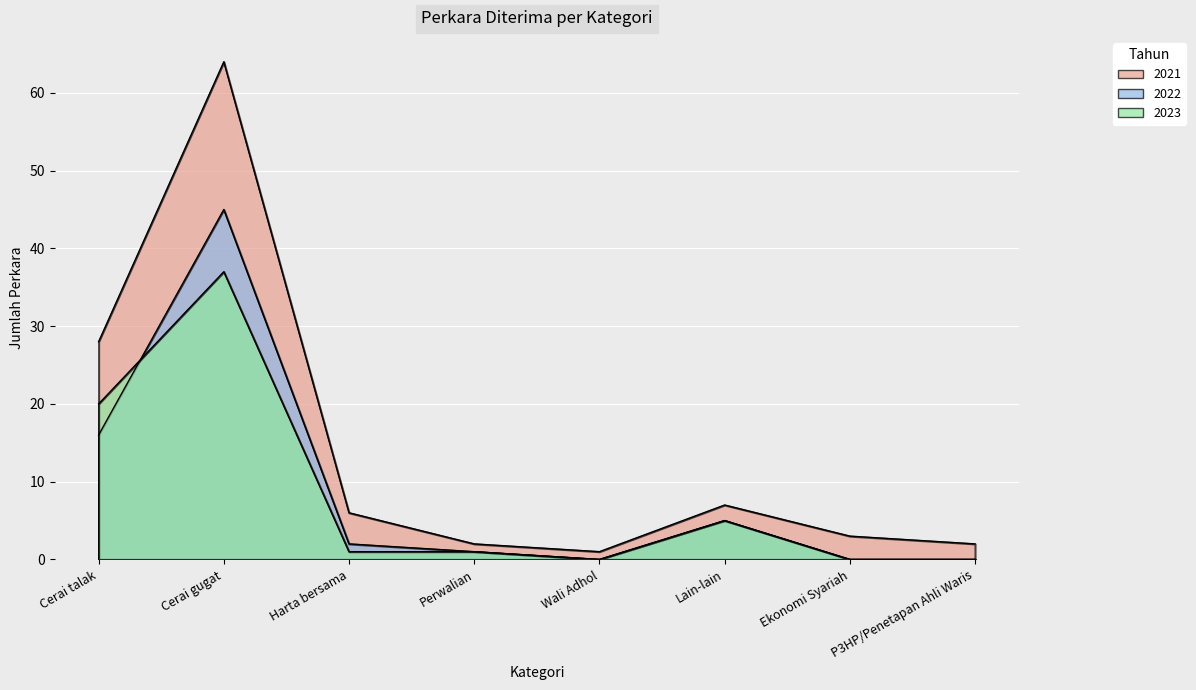

At which category is the sum across all series the highest?

Cerai gugat